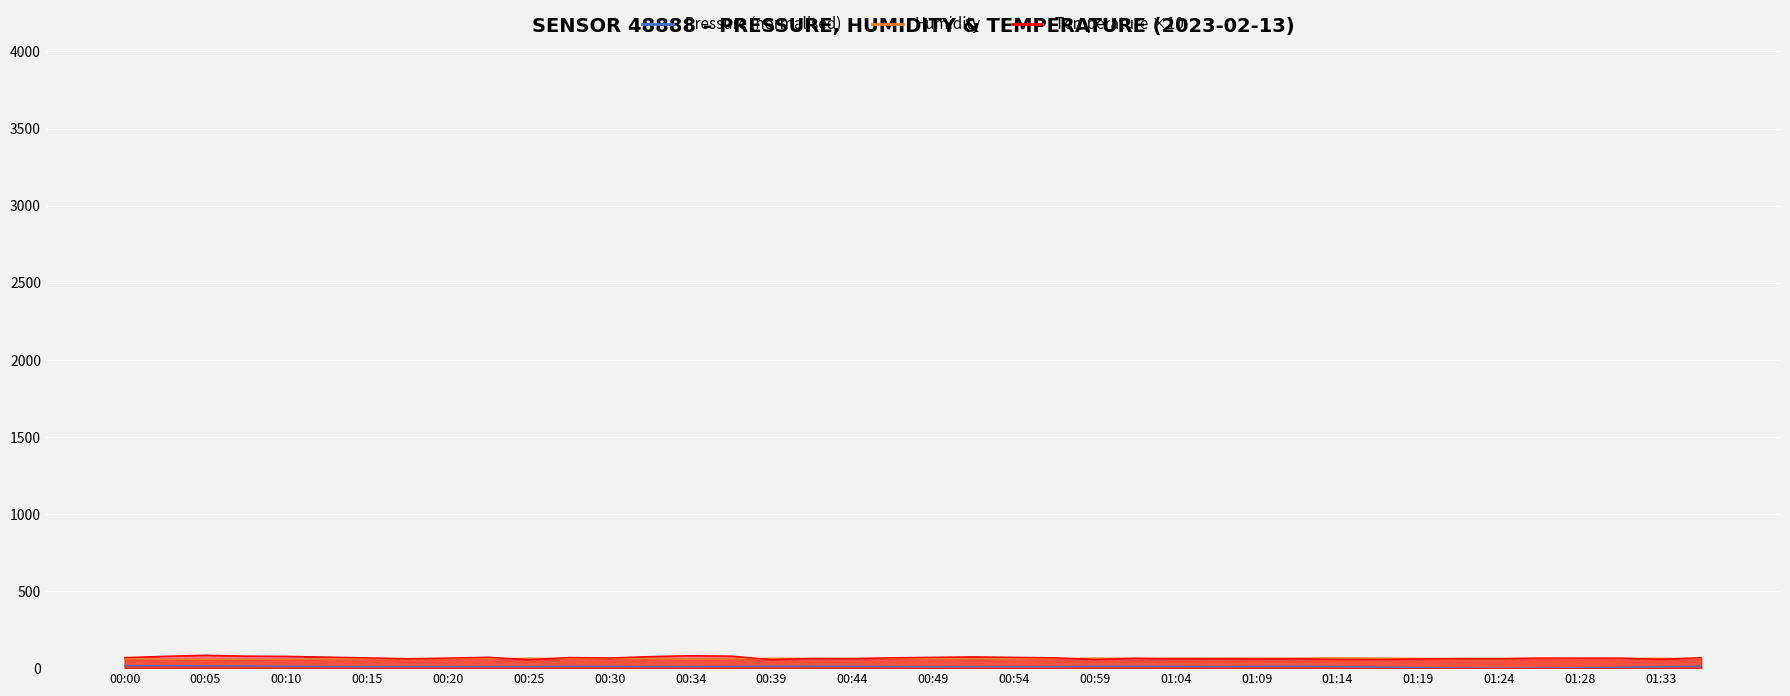

Rank the series at 00:15 from lowest to highest value.

pressure, humidity, temperature